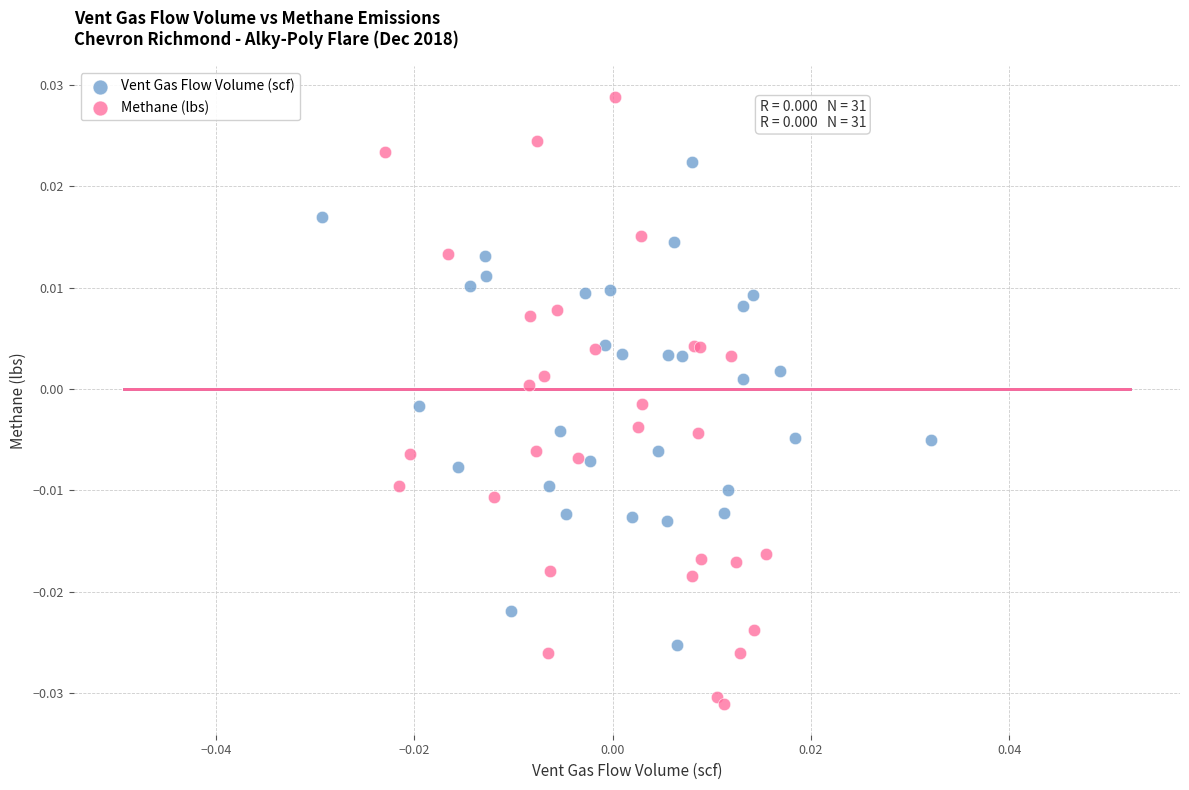

Which series reaches the maximum Y coordinate?

Methane (lbs)